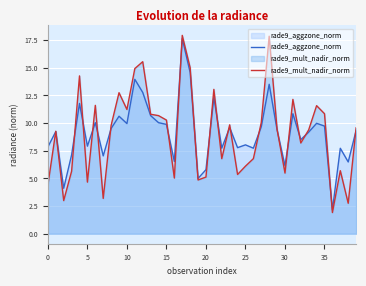

Which series has the largest range (max minus min)?

rade9_mult_nadir_norm